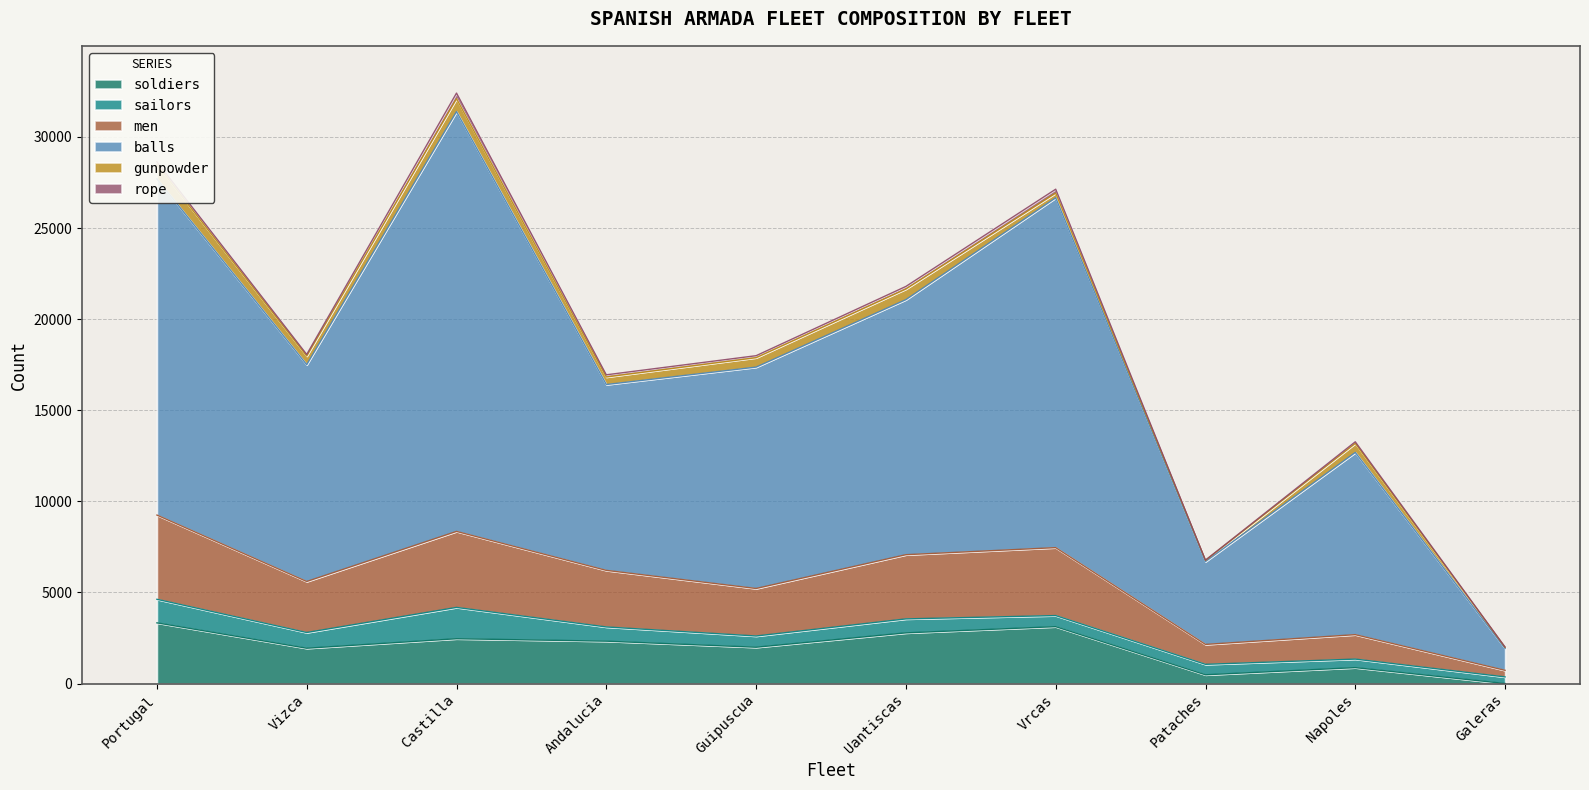

At which category does balls reach its first local valley?

Vizca